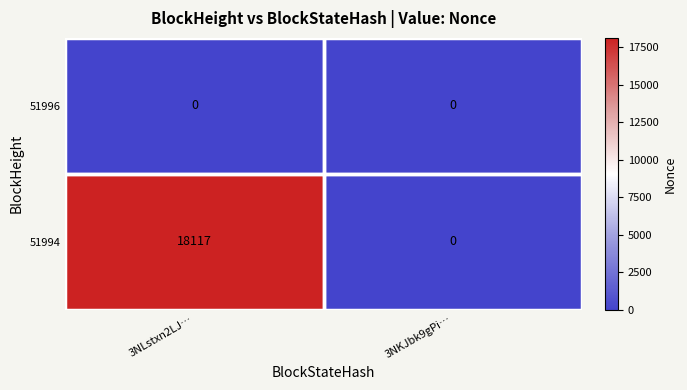

What is the spread (max minus min) of values at 3NLstxn2LJ…?

18117